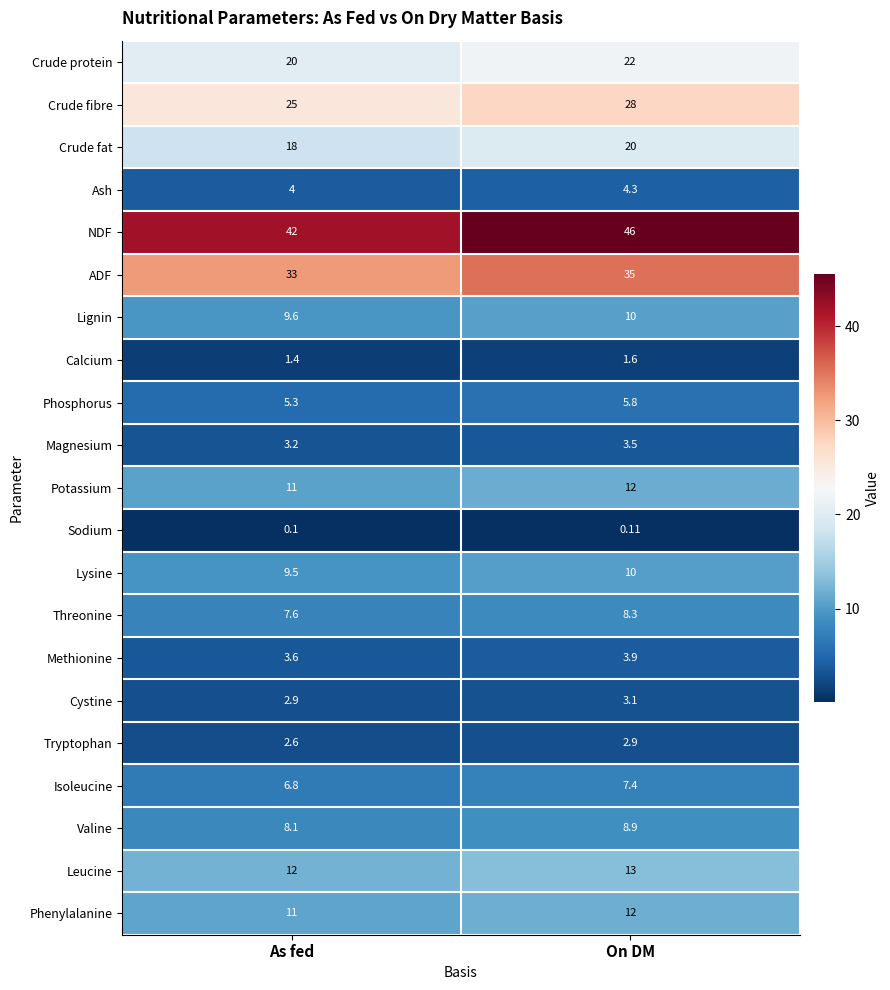

At which label is Ash closest to 4?

As fed